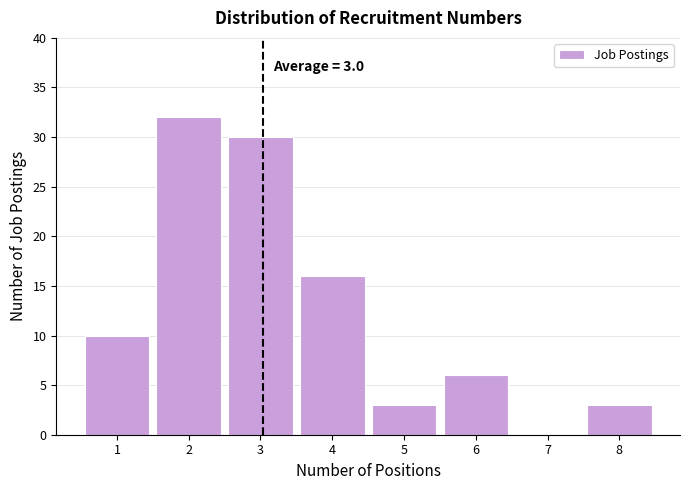

Over which range of the x-axis is the bar tallest?

1.5 to 2.5